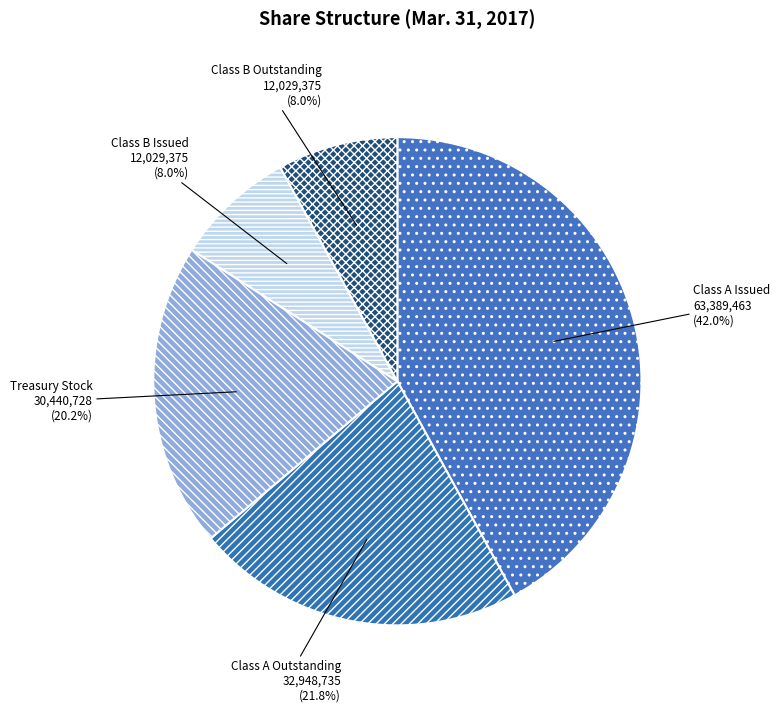

Which category has the biggest portion of the pie?

Class A Issued